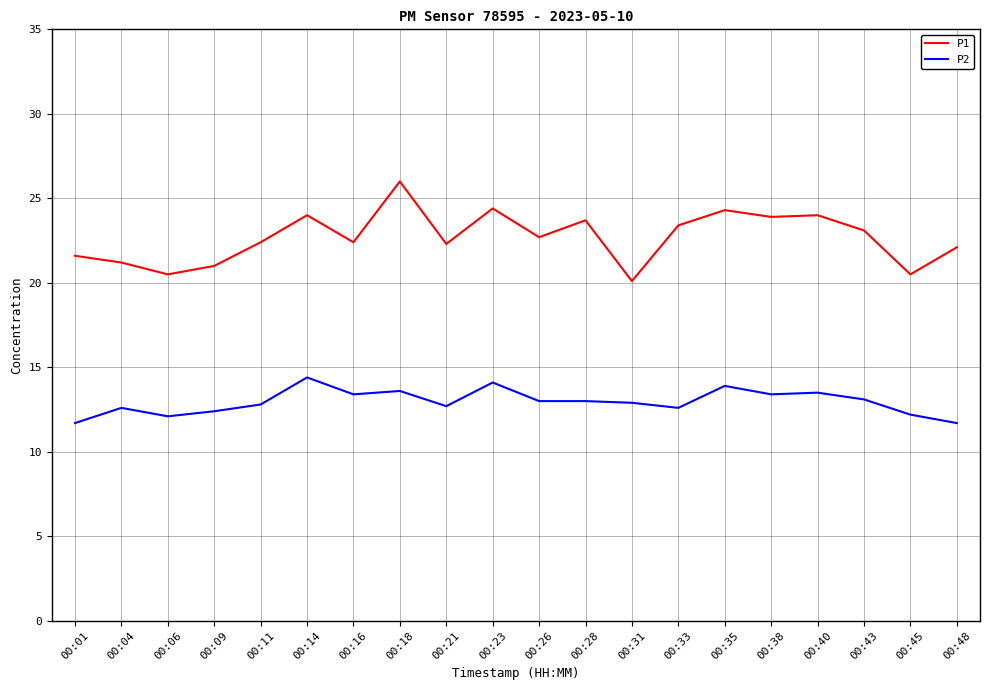

Which series has the largest total across all categories?

P1